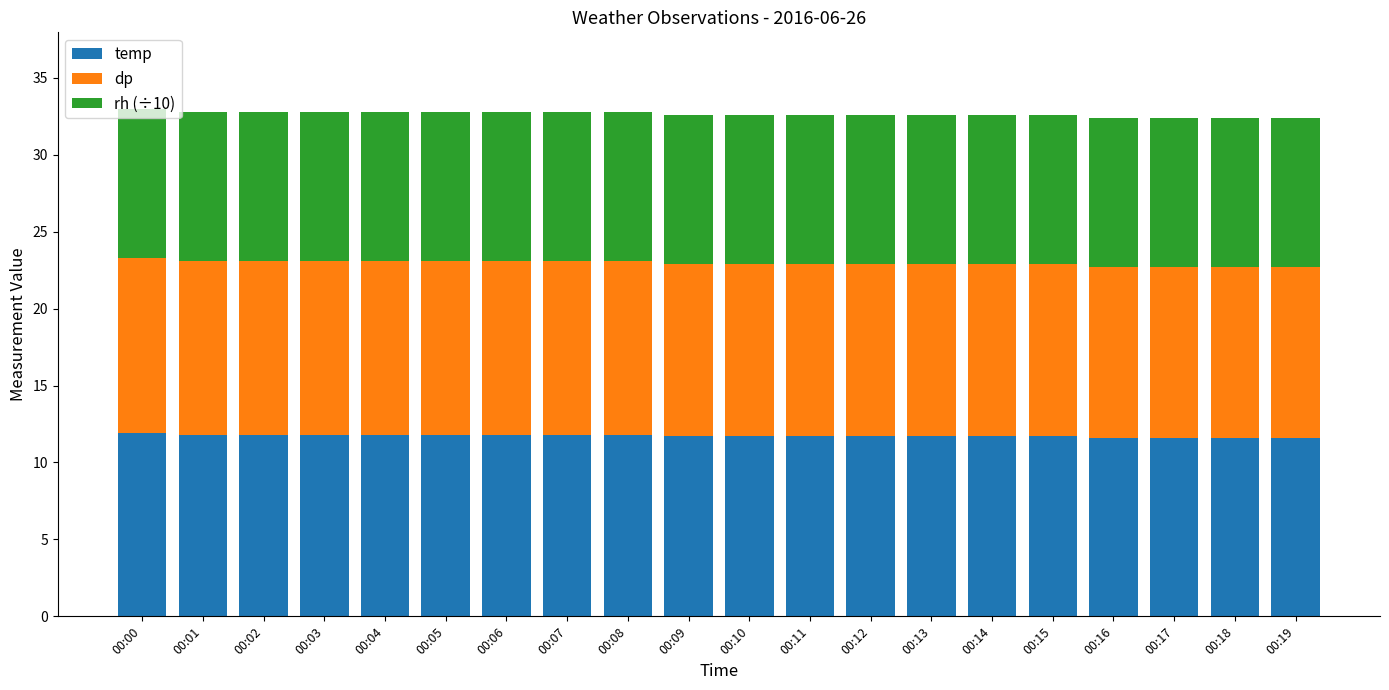

What is the sum of all temp values?

234.6